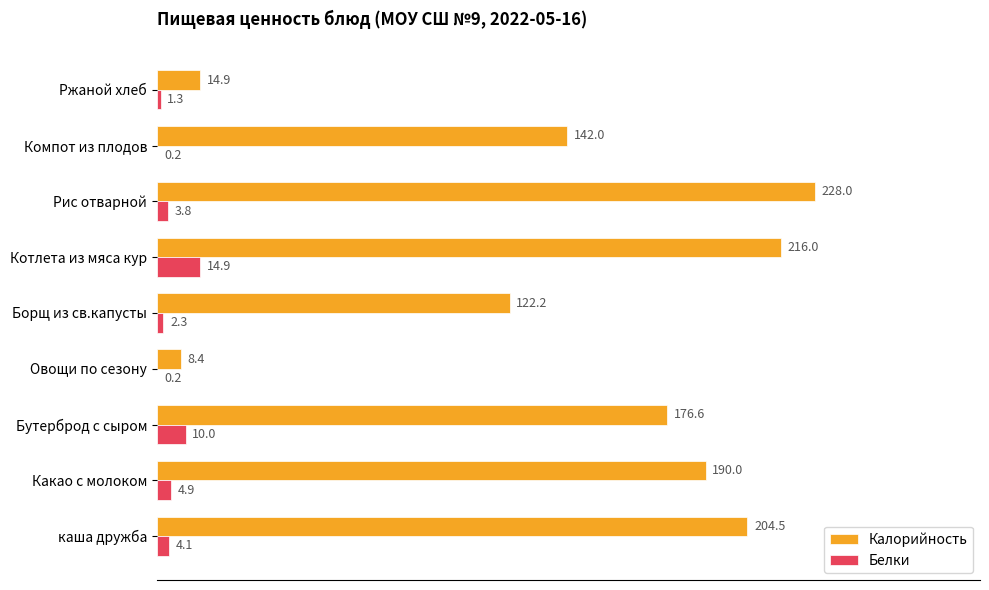

Which category has the highest value across all series?

Рис отварной